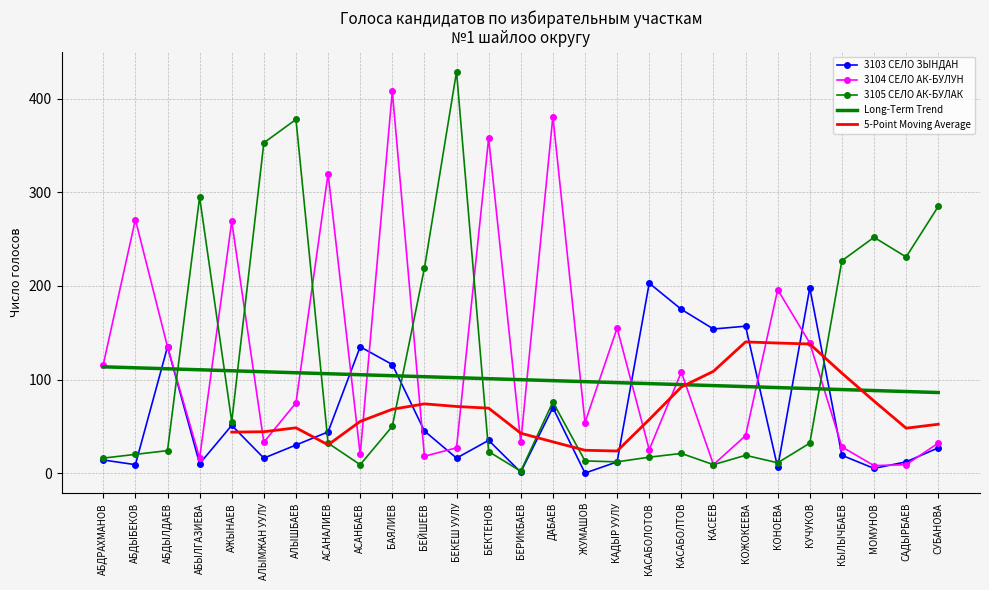

The value of 3103 СЕЛО ЗЫНДАН at АЛЫМЖАН УУЛУ is 23. True or false?

False